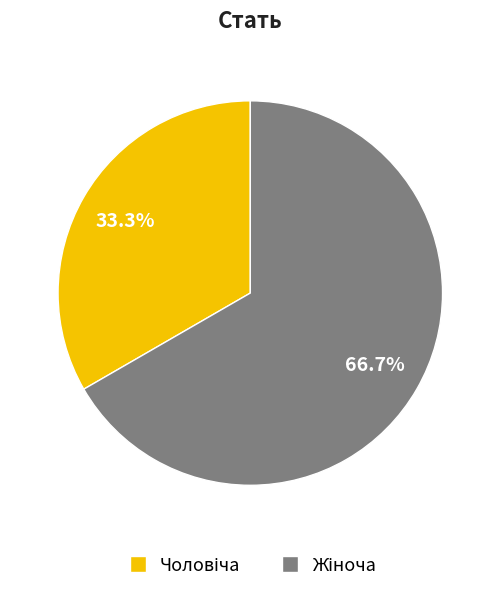

Is there a majority slice in this chart?

Yes